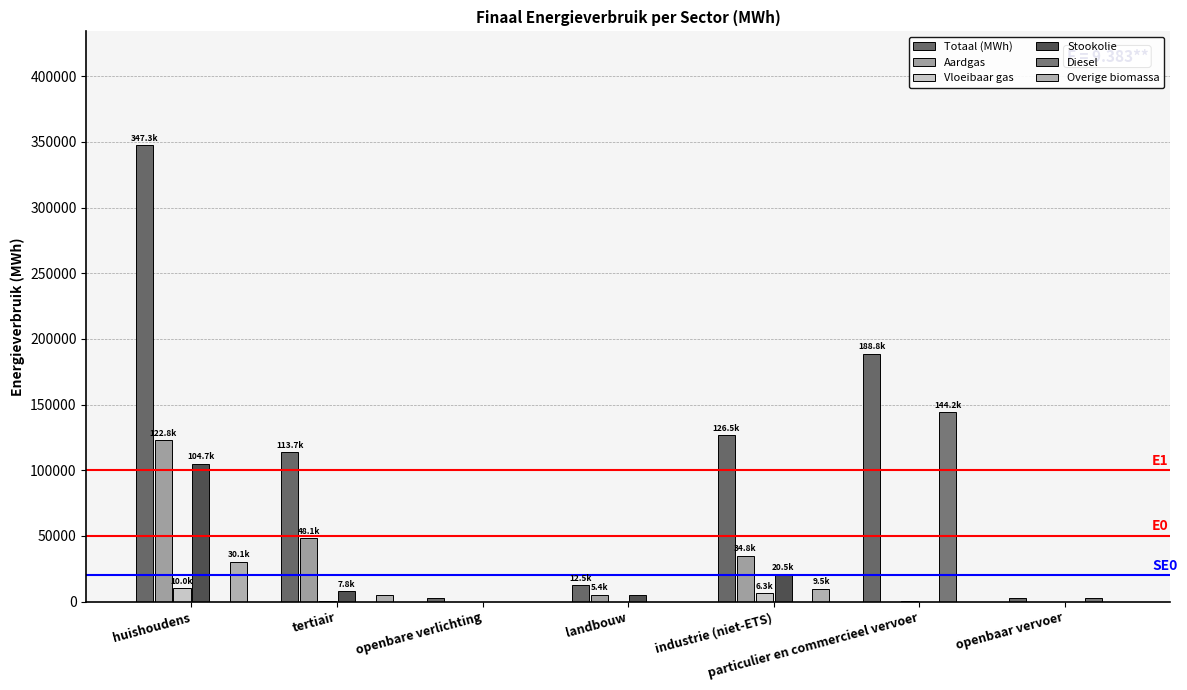

Which series has the largest total across all categories?

Totaal (MWh)